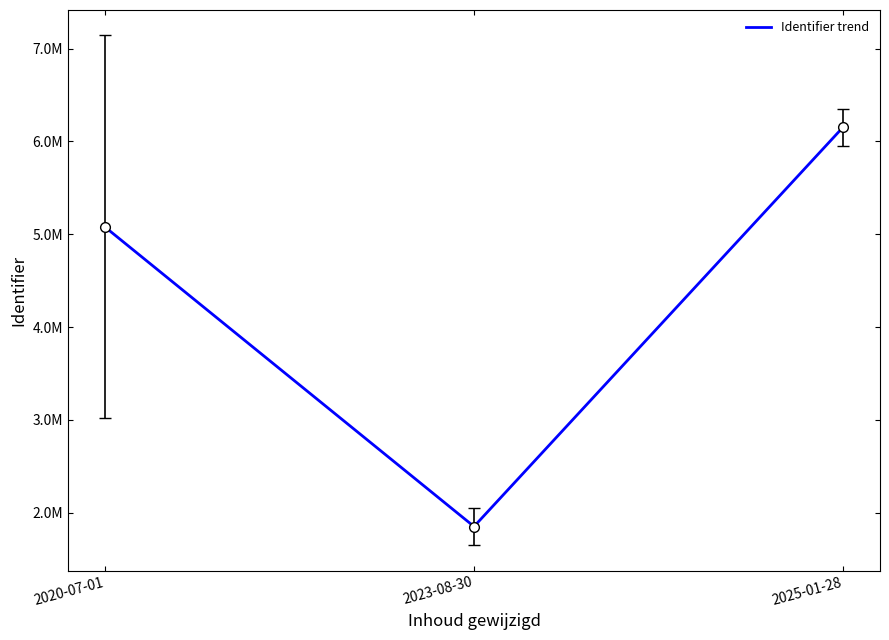

Is this an area chart (filled region under the line)?

No